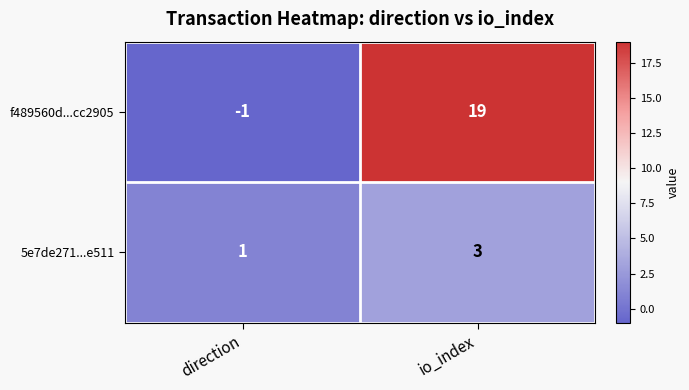

Rank the series by their maximum value, from highest to lowest.

f489560d...cc2905, 5e7de271...e511